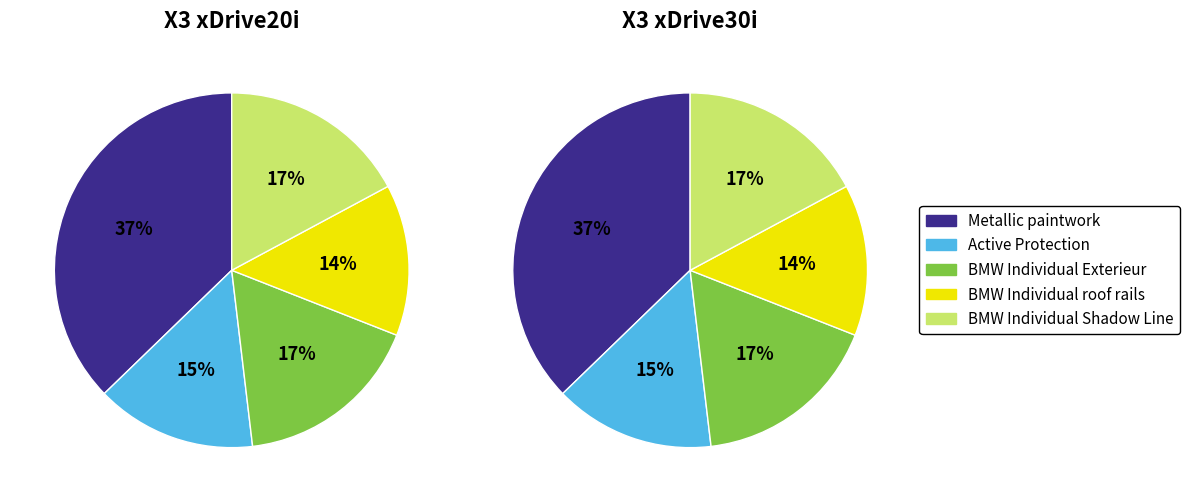

To the nearest percent, what percentage of the pie is Active Protection?

15%